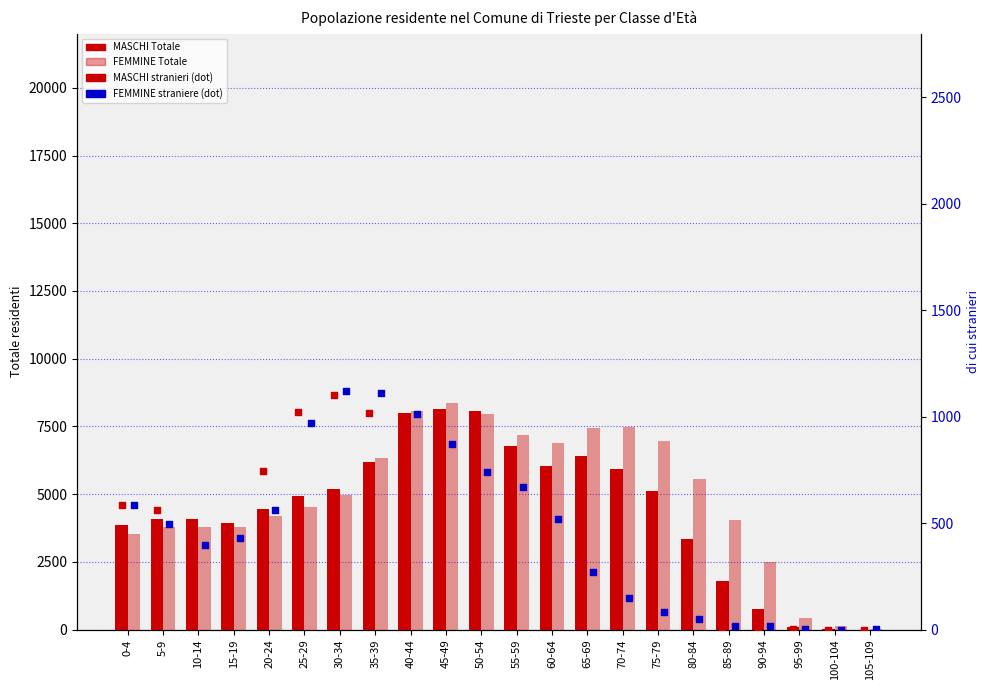

What is the total value across all series at 30-34?

12388